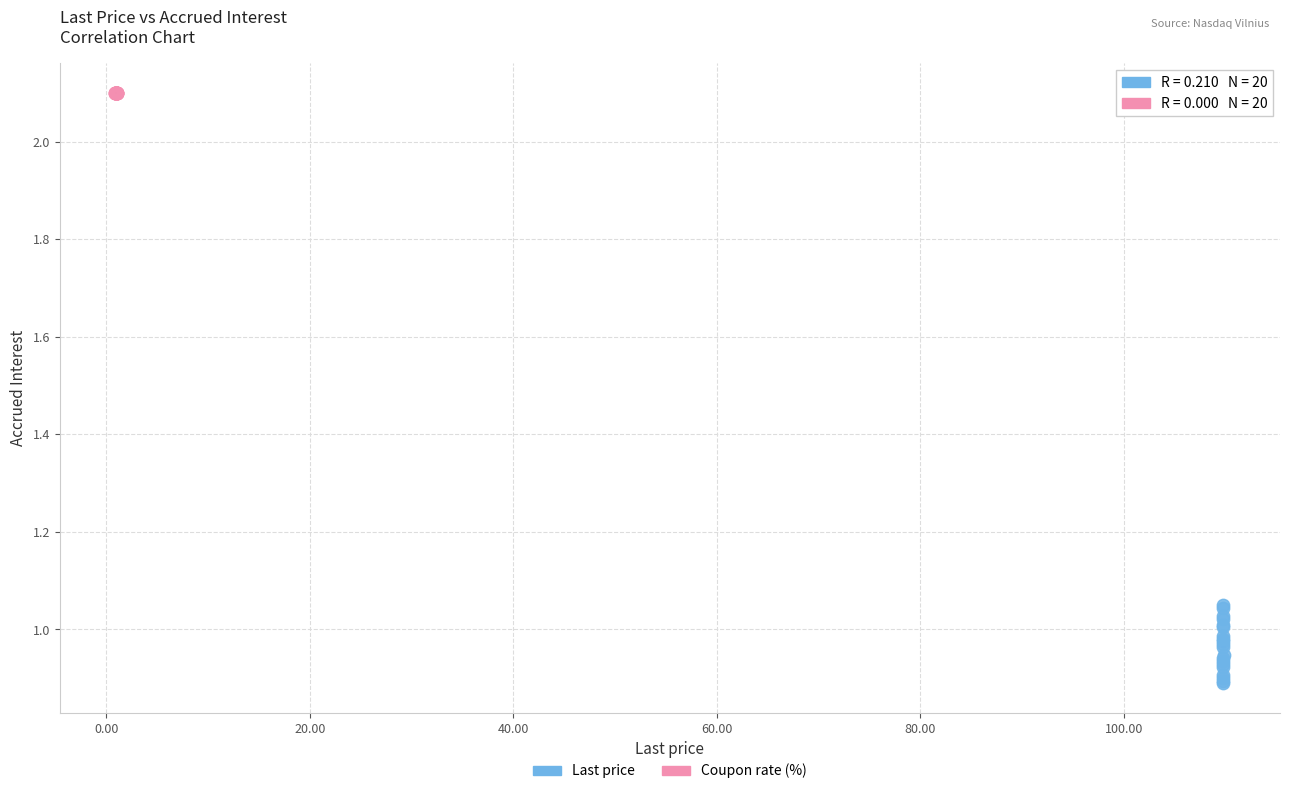

Which series contains the lowest Y value?

Last price